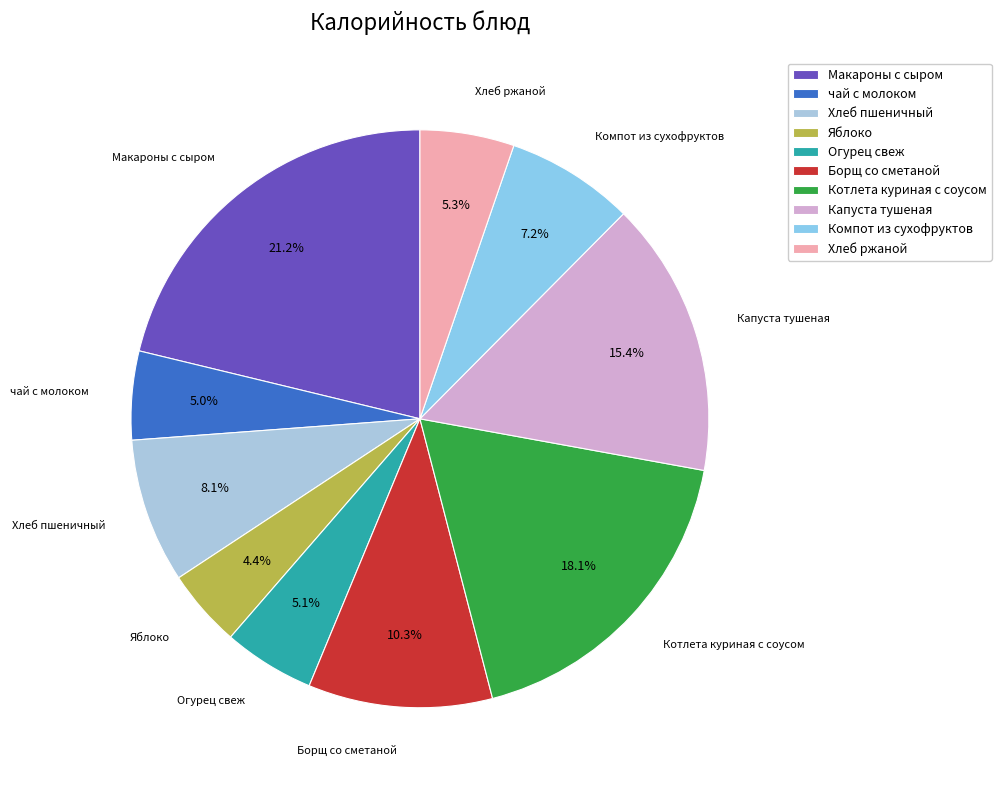

Which slice is the smallest?

Яблоко